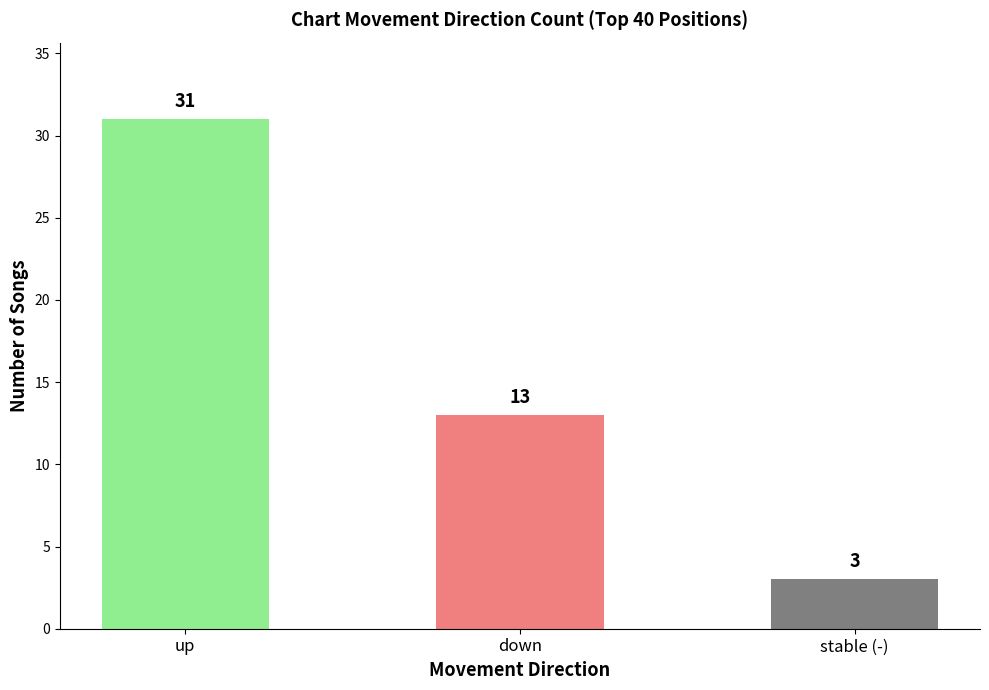

What is the difference between the second highest and minimum values?

10